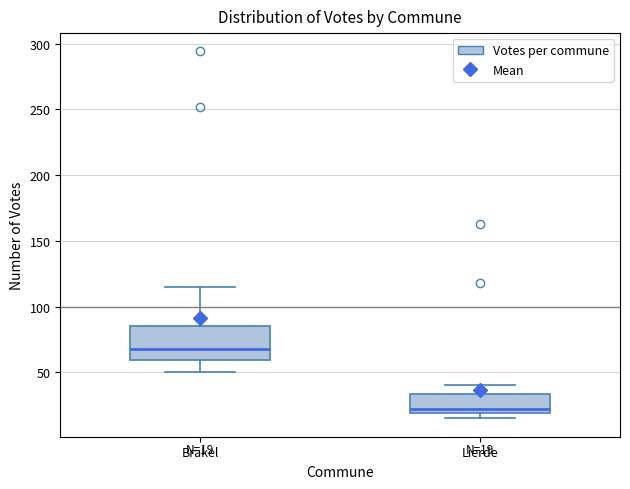

Which box is the tallest, from its lower edge to its upper edge?

Brakel